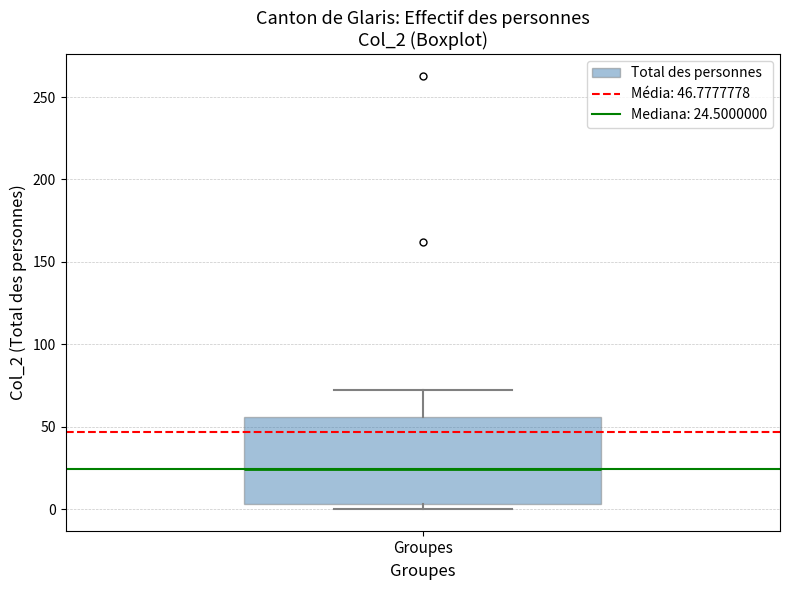

Read this box plot against the y-axis: the position of the median line, the range covered by the box, and the ends of both whiskers. The values are not printed on the chart, so give them approximately, as read against the axis.

median 25, box 5 to 55, whiskers 0 to 70